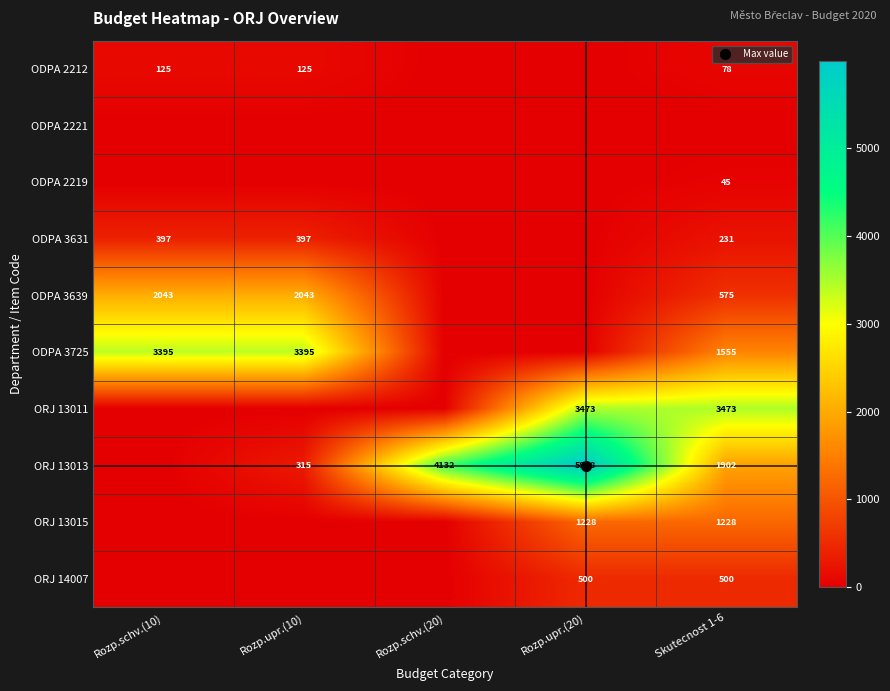

How many distinct data groups are displayed?

10